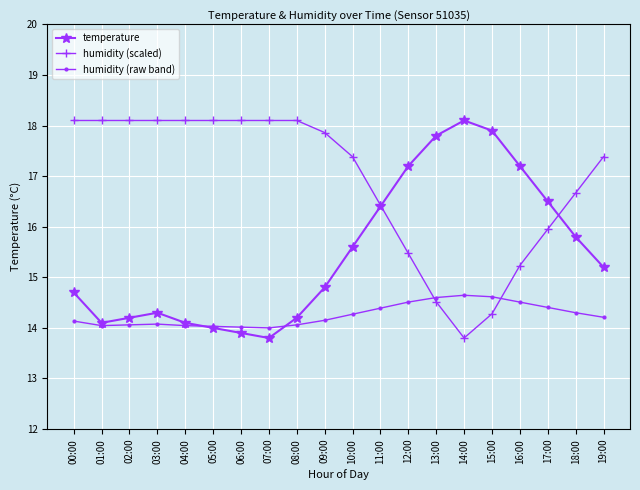

Rank the series at 14:00 from highest to lowest value.

temperature, humidity (raw band), humidity (scaled)